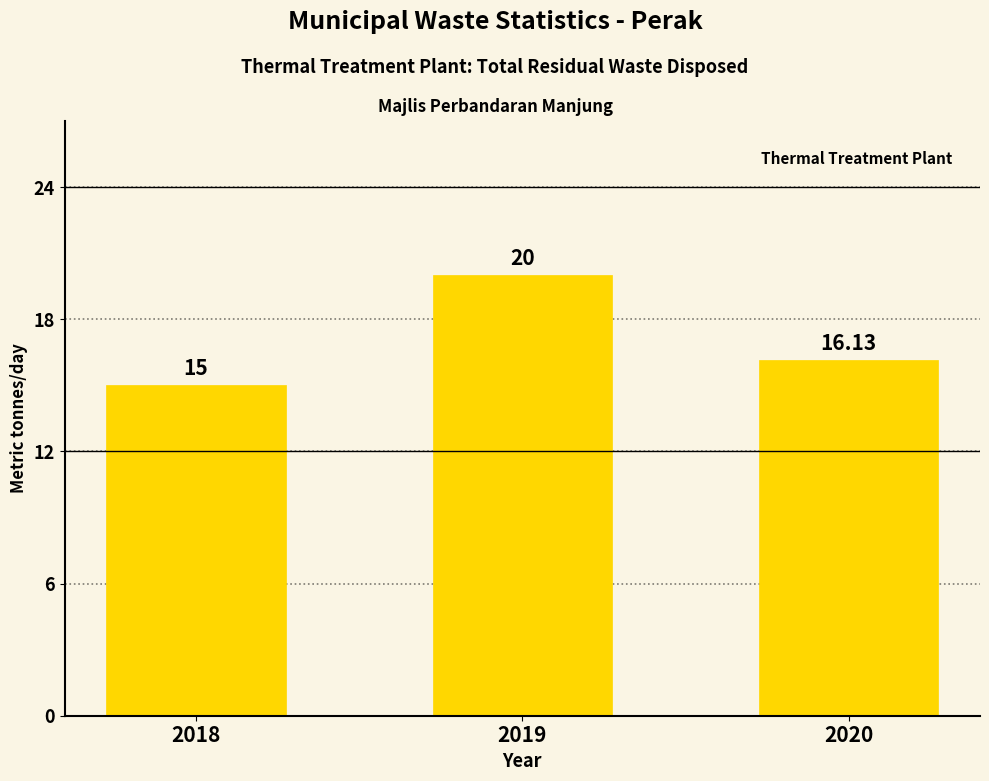

Reading left to right, what are all the values shown in this chart?

15.0	20.0	16.1